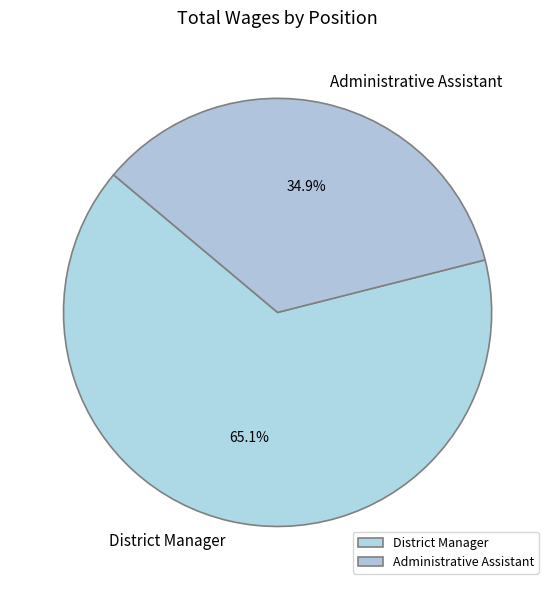

To the nearest percent, what is the difference between the largest and smallest slice percentages?

30%